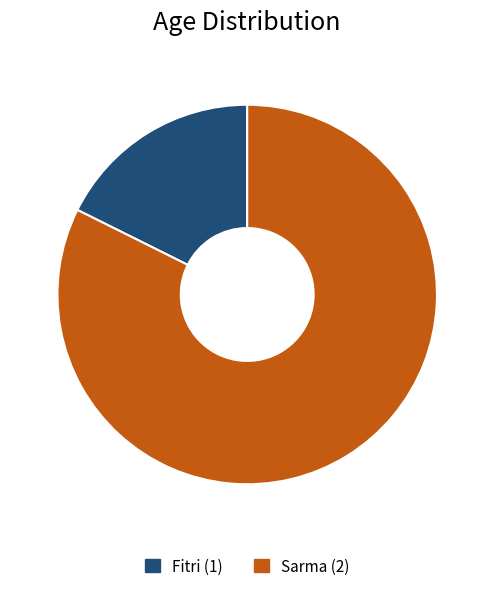

Which has a higher value, Sarma (2) or Fitri (1)?

Sarma (2)